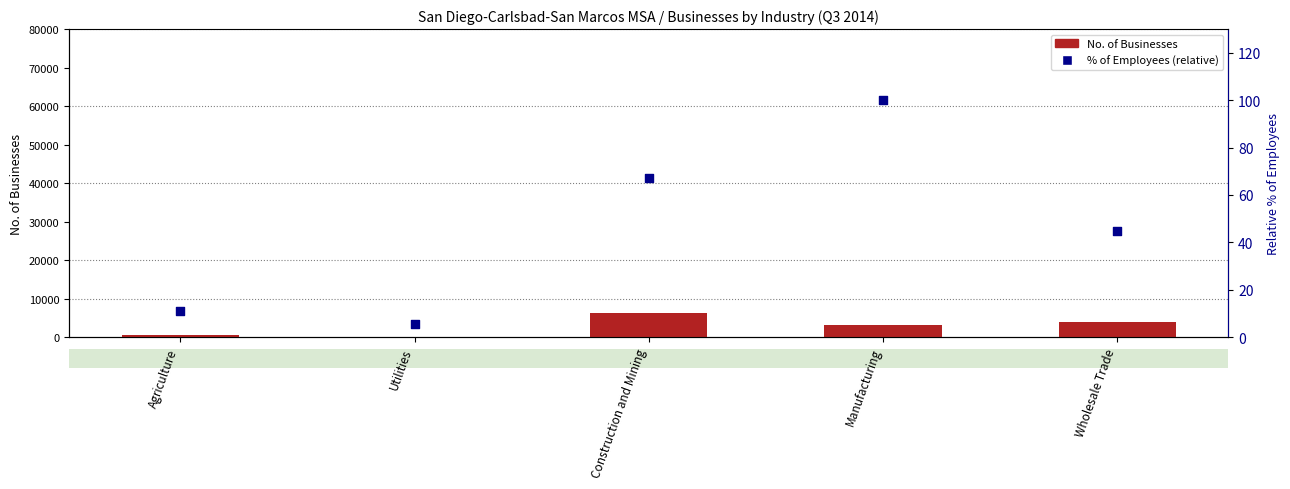

What are all the series names shown in the legend?

No. of Businesses, % of Employees (relative)